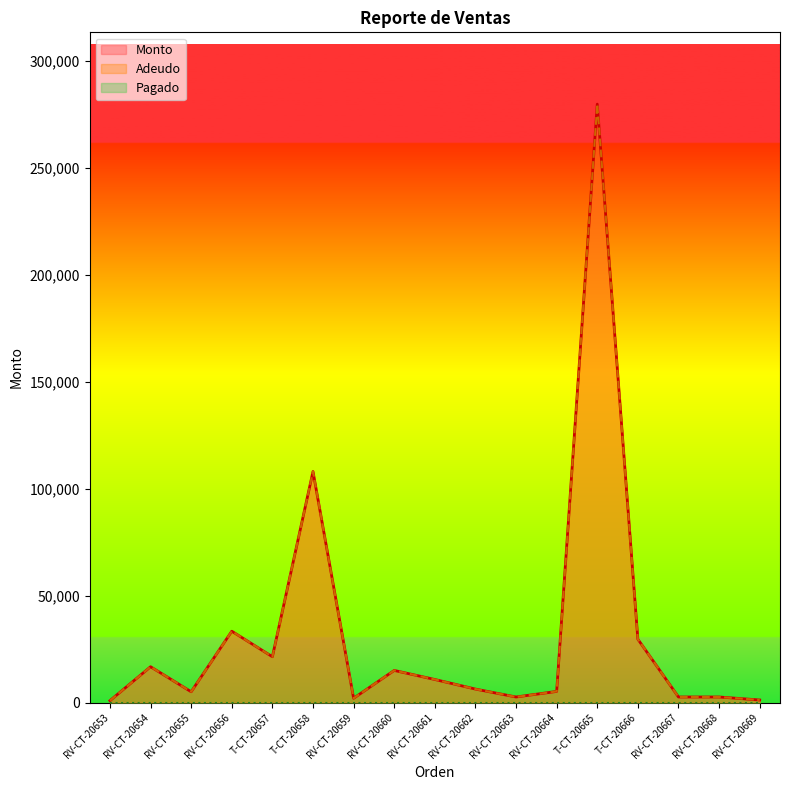

True or false: Monto has more than 2 points higher than both neighbors.

True